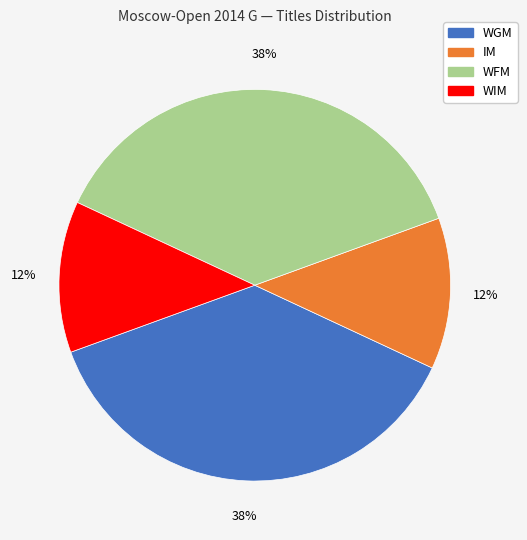

Does WFM account for over 50% of the chart?

No